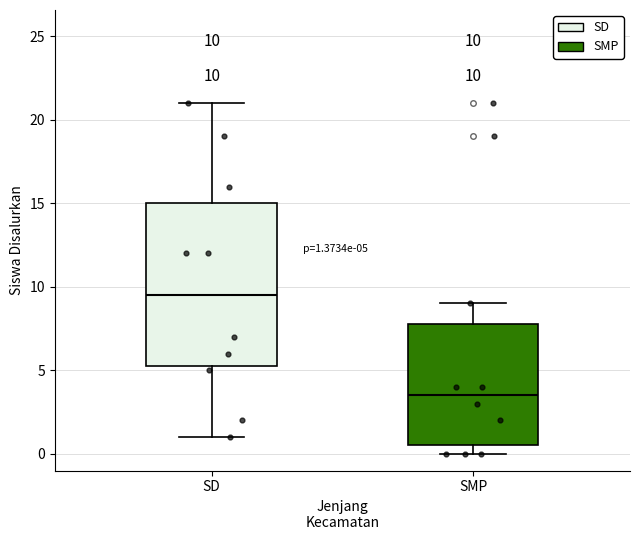

Which box's median line is the lowest?

SMP